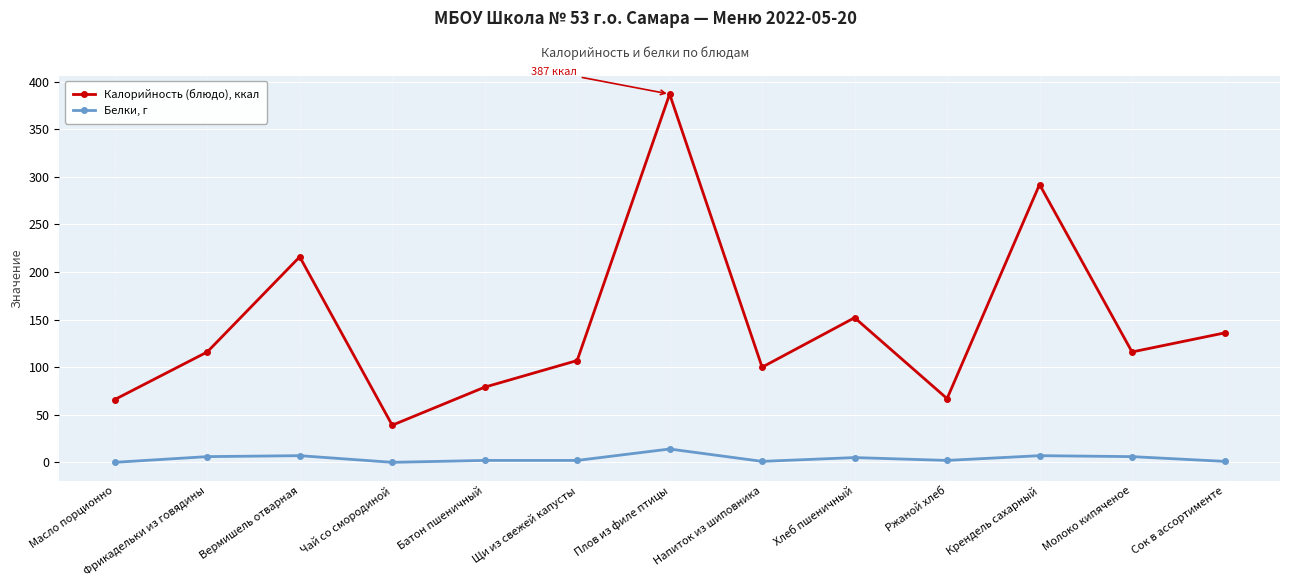

Rank the series at Батон пшеничный from lowest to highest value.

Белки, г, Калорийность (блюдо), ккал